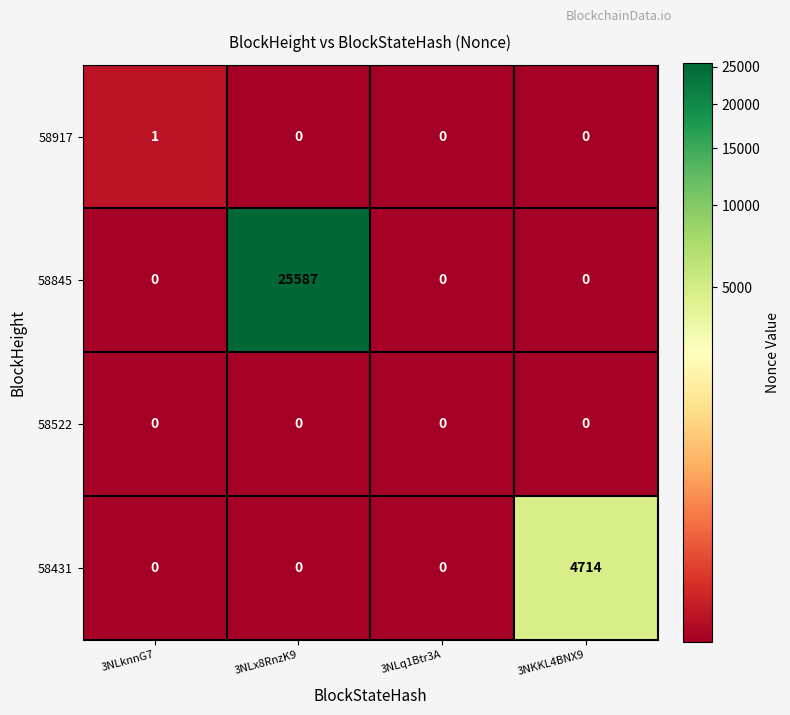

How many data points does each series have?

4